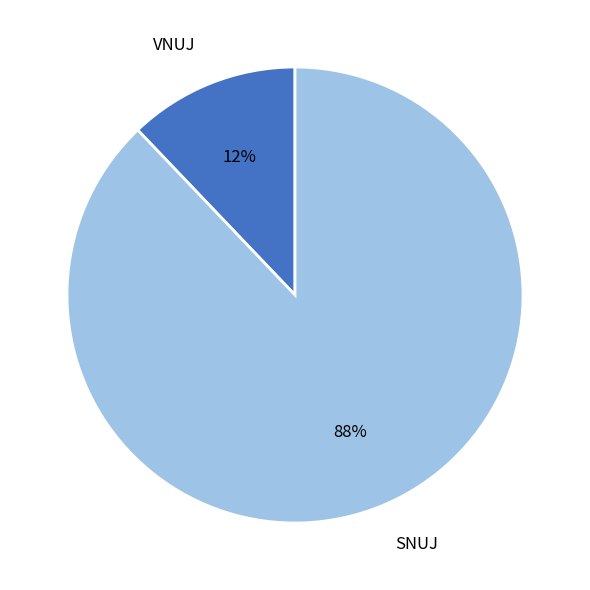

Is the sum of SNUJ and VNUJ greater than half?

Yes